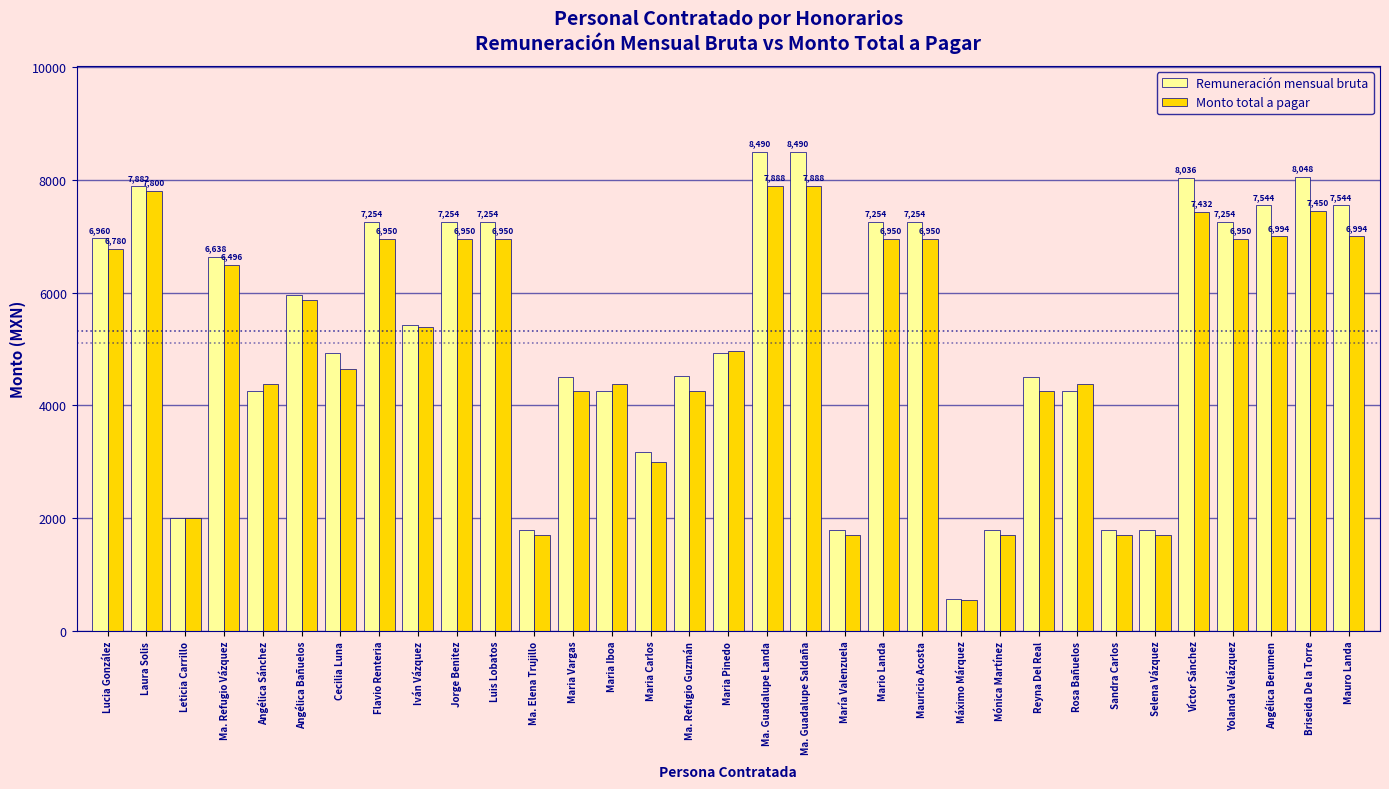

What is the label of the 6th bar from the right?

Selena Vázquez